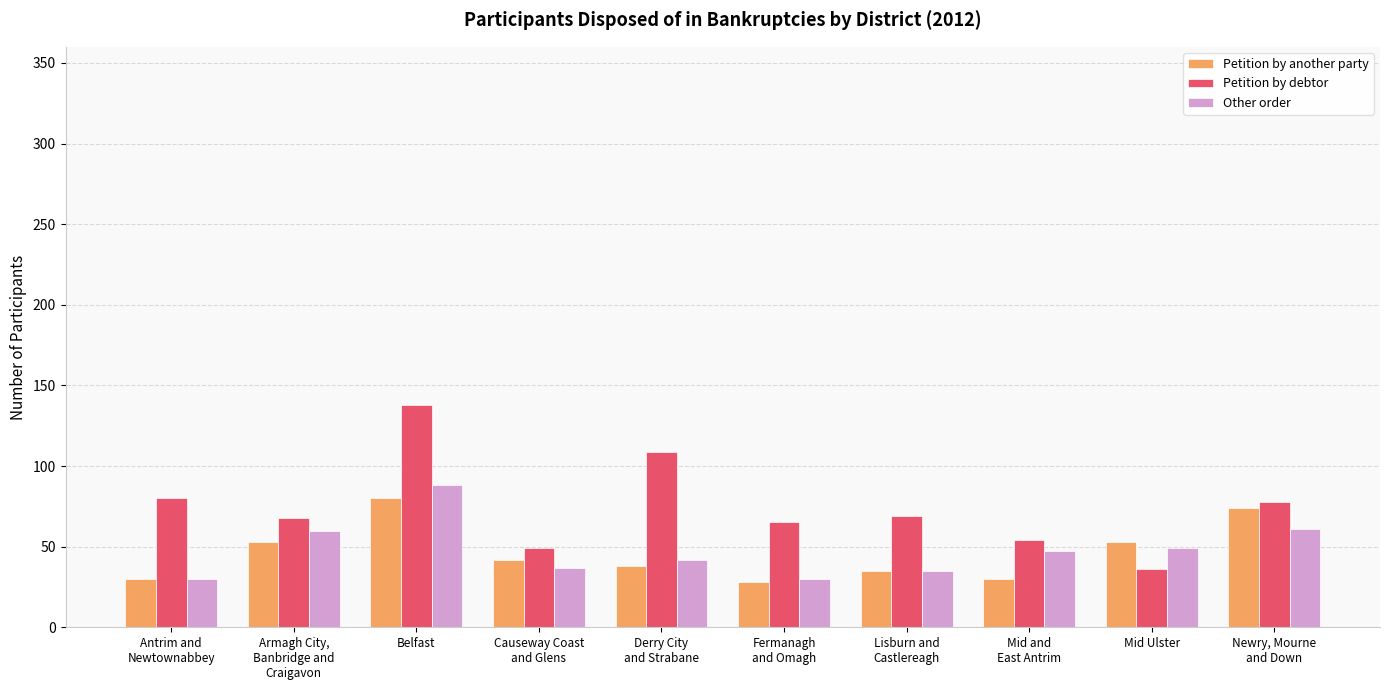

Which category has the highest value across all series?

Belfast